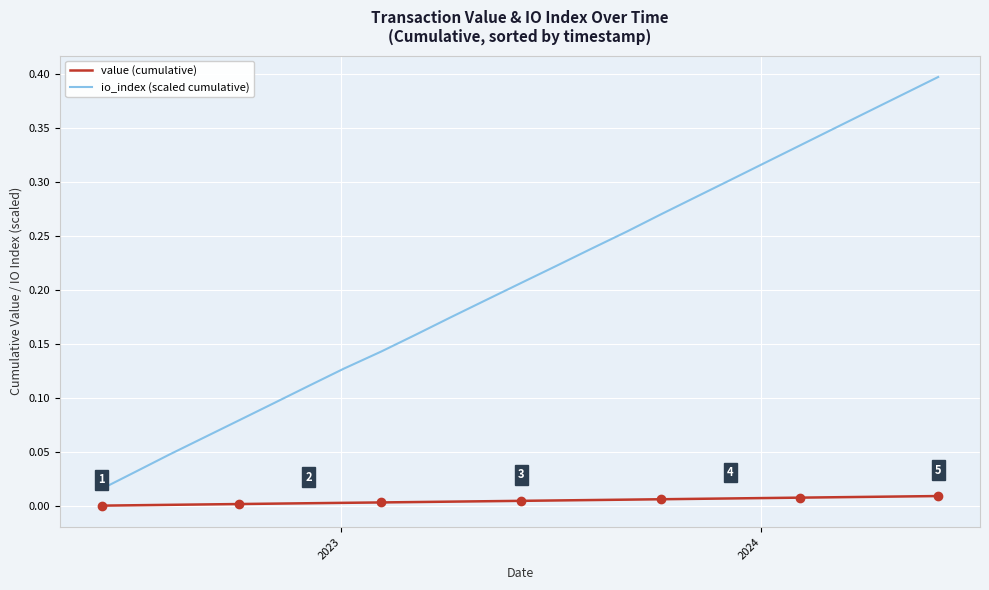

Which series has the largest range (max minus min)?

io_index (scaled cumulative)